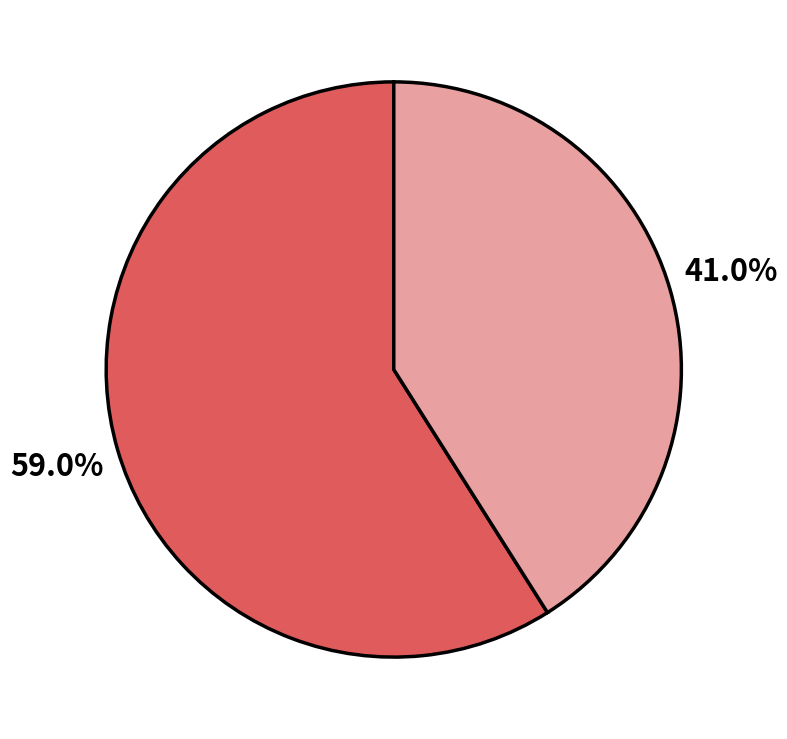

Is there a majority slice in this chart?

Yes